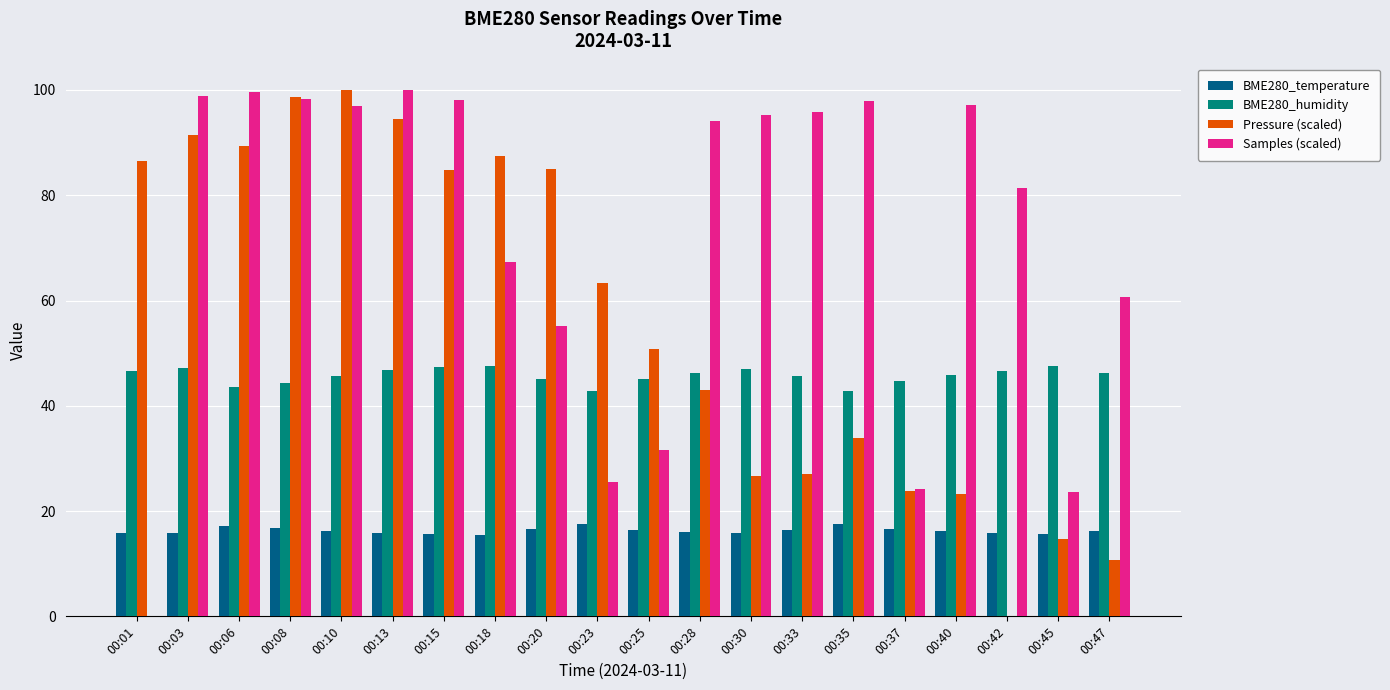

Which series changed the most between 00:20 and 00:47?

Pressure (scaled)